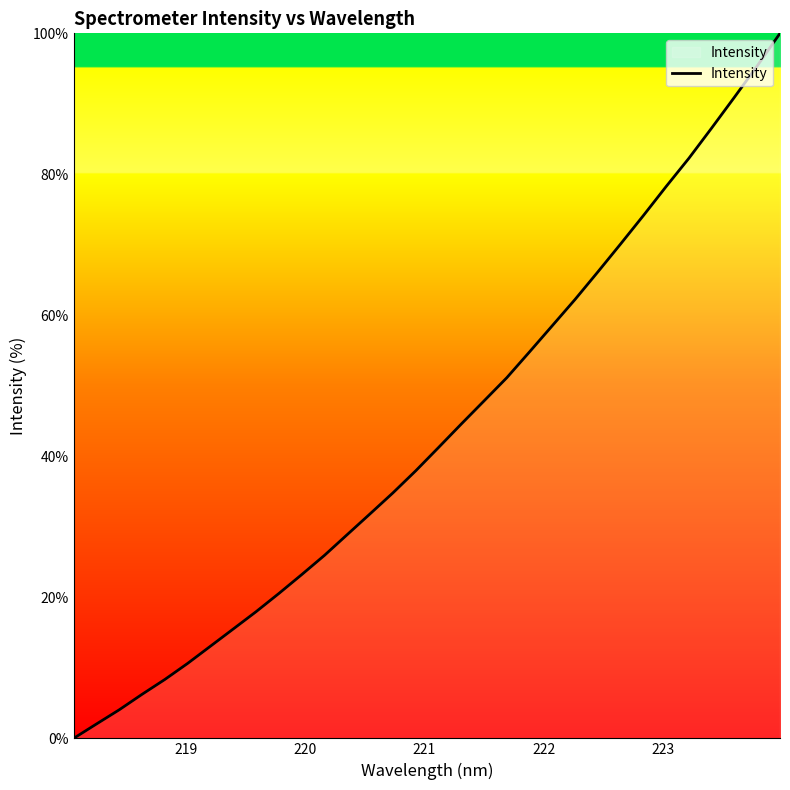

What is the greatest value displayed?

100.0